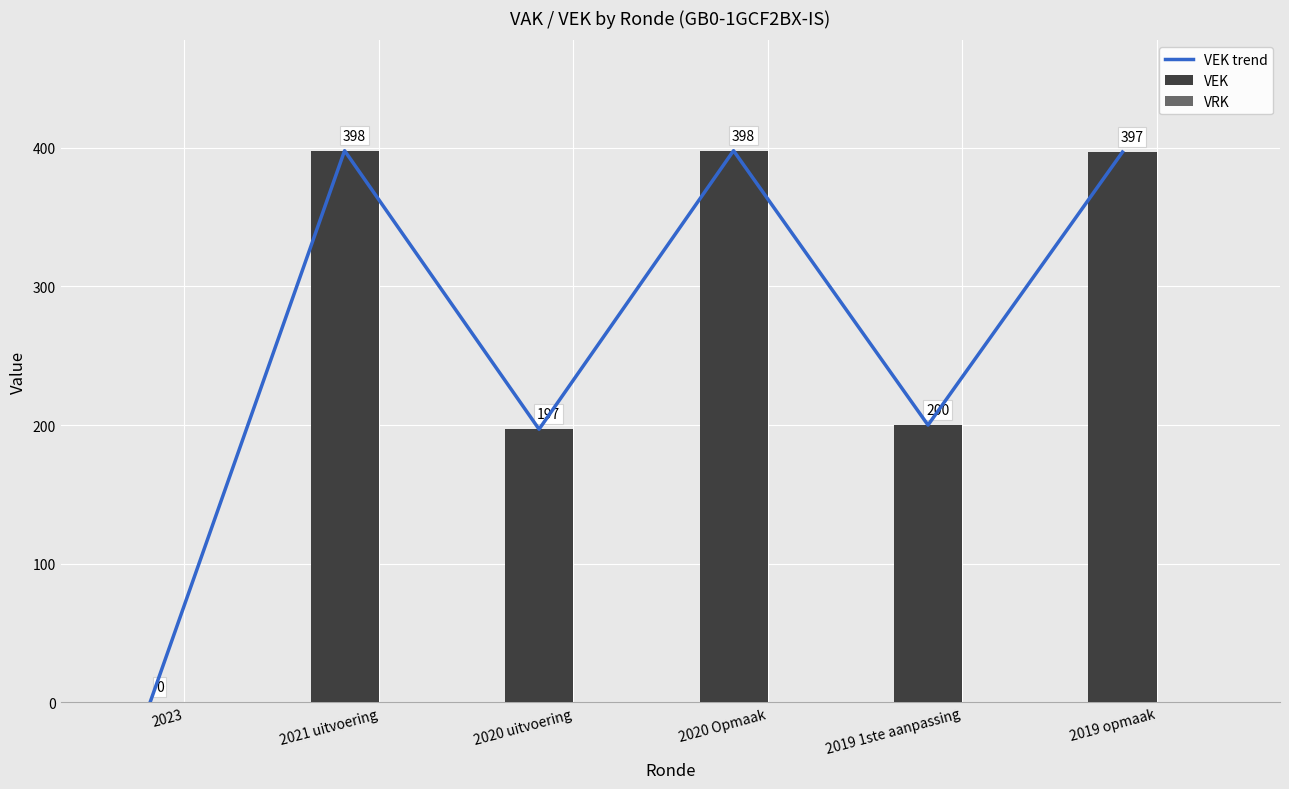

True or false: VEK trend has a value of 197 at 2020 uitvoering.

True